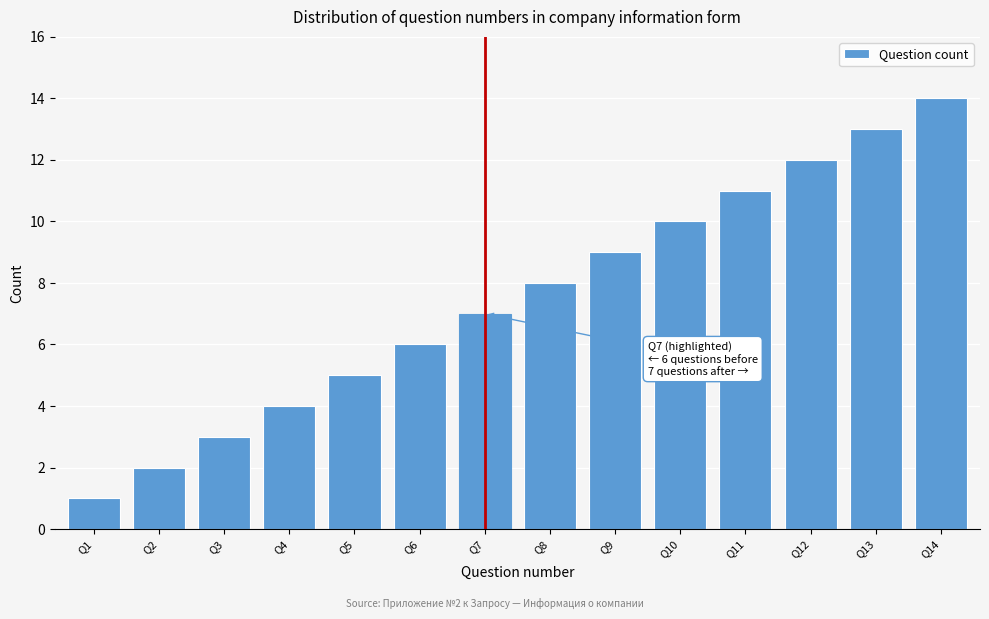

Rank the categories by value from lowest to highest.

Q1, Q2, Q3, Q4, Q5, Q6, Q7, Q8, Q9, Q10, Q11, Q12, Q13, Q14